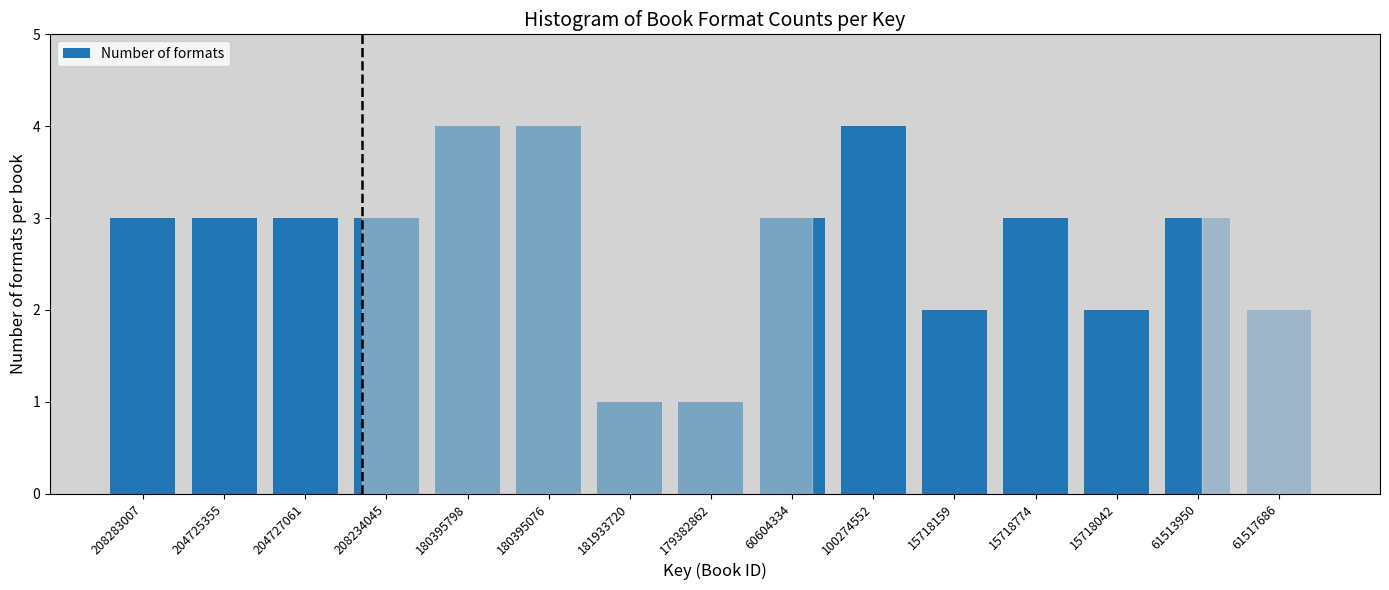

Reading left to right, what are all the values shown in this chart?

3	3	3	3	4	4	1	1	3	4	2	3	2	3	2